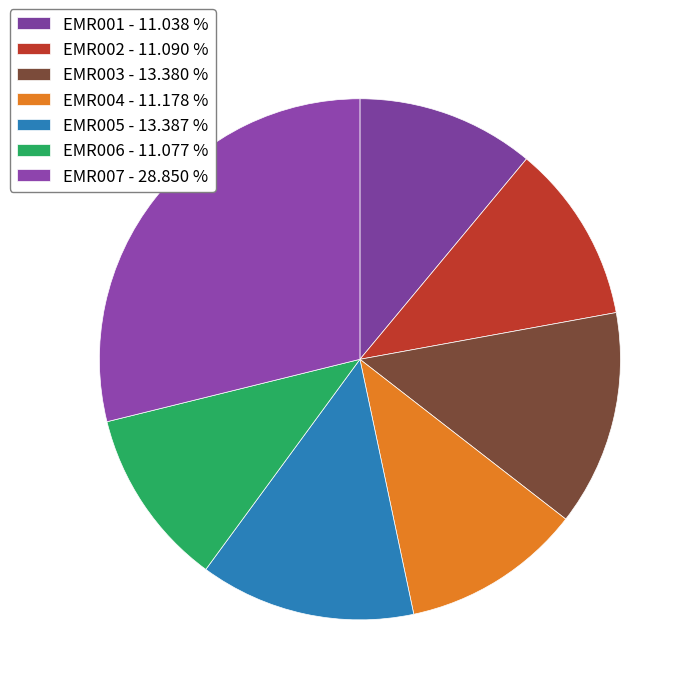

What is the total percentage of EMR007 and EMR002?

39.9%